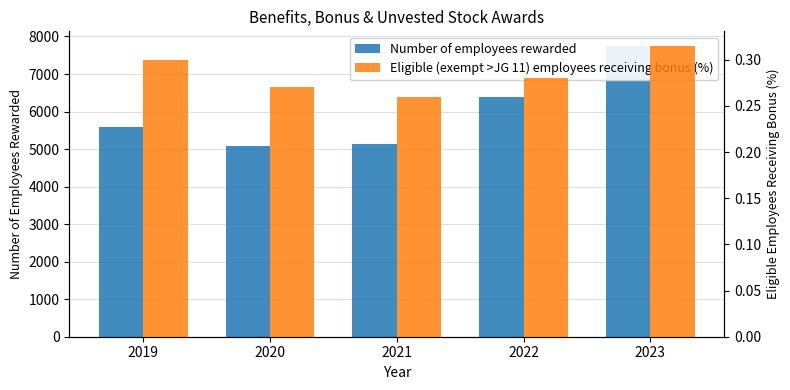

How many data points in Number of employees rewarded are less than 5590?

2